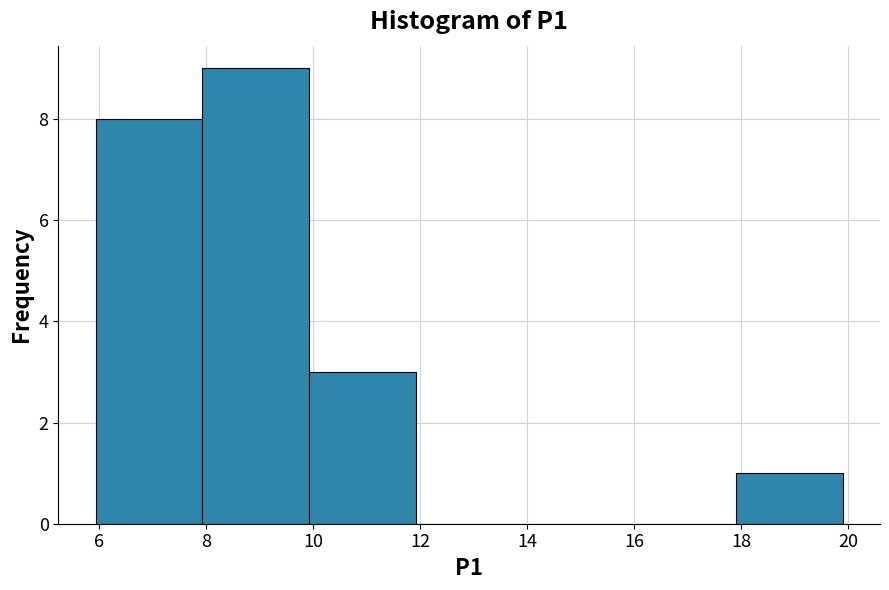

How tall is the bar that spans 6 to 8 on the x-axis? Neither the bar edges nor the heights are printed on the chart, so give them approximately, as read against the axes.

8